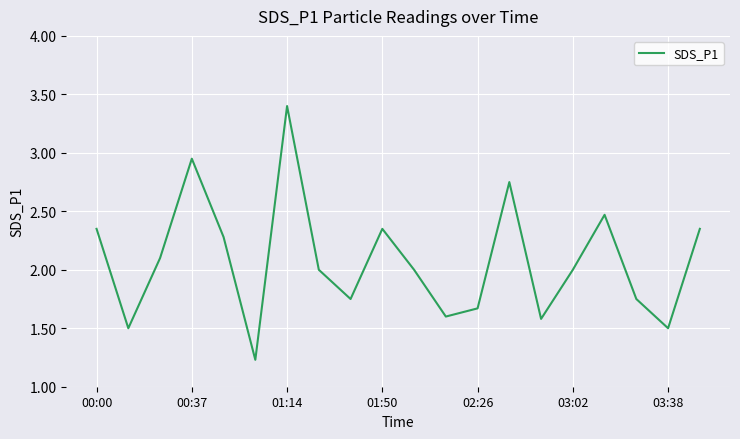

How many series are shown in this chart?

1